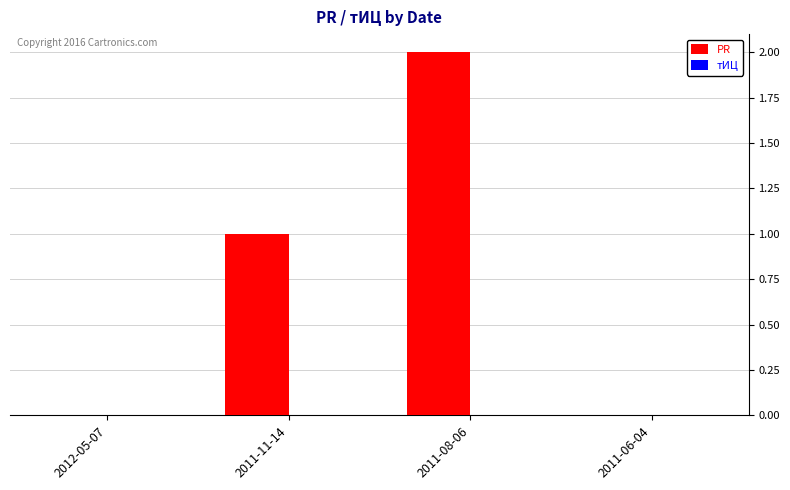

What is the change in value from 2012-05-07 to 2011-08-06?

+2